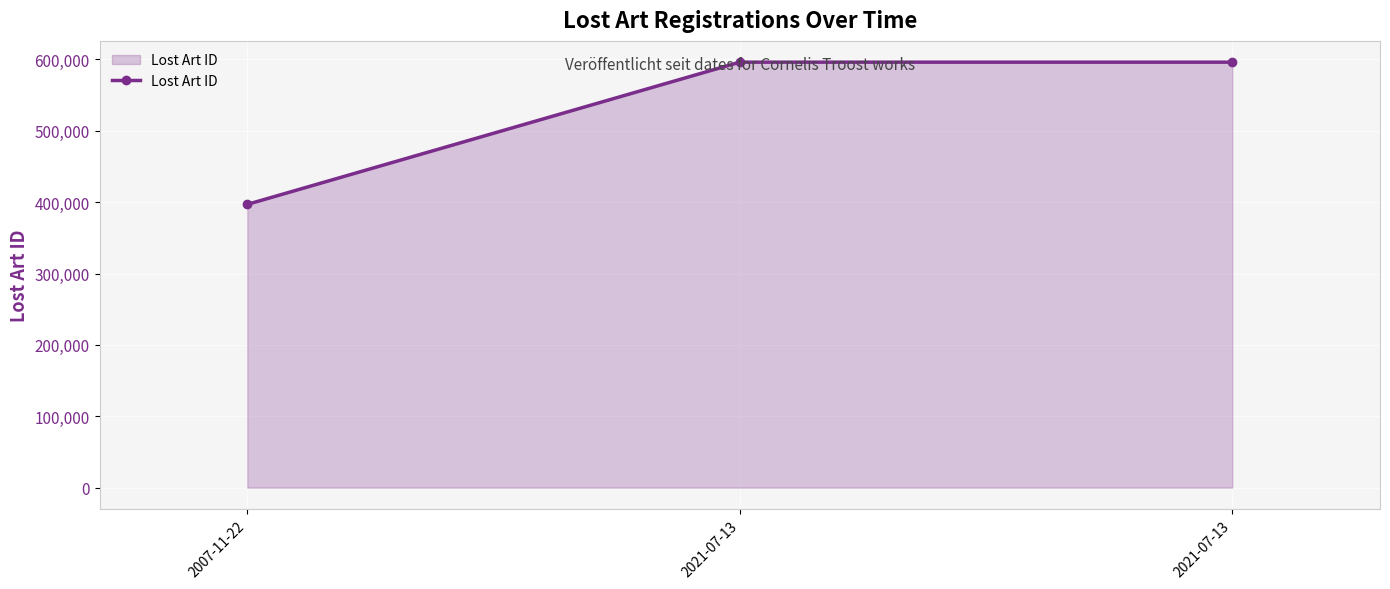

Is this an area chart (filled region under the line)?

Yes